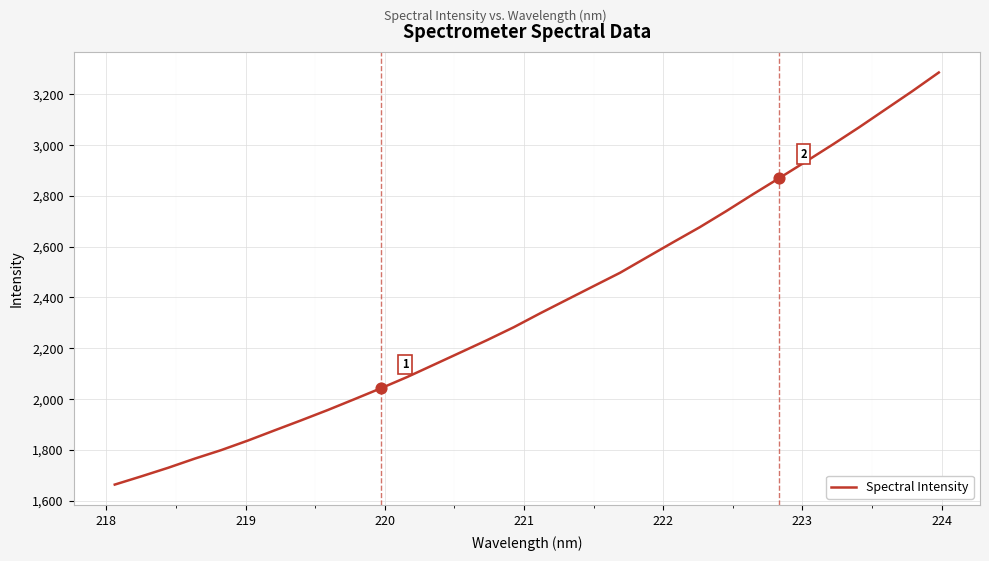

What is the greatest value displayed?

3285.2